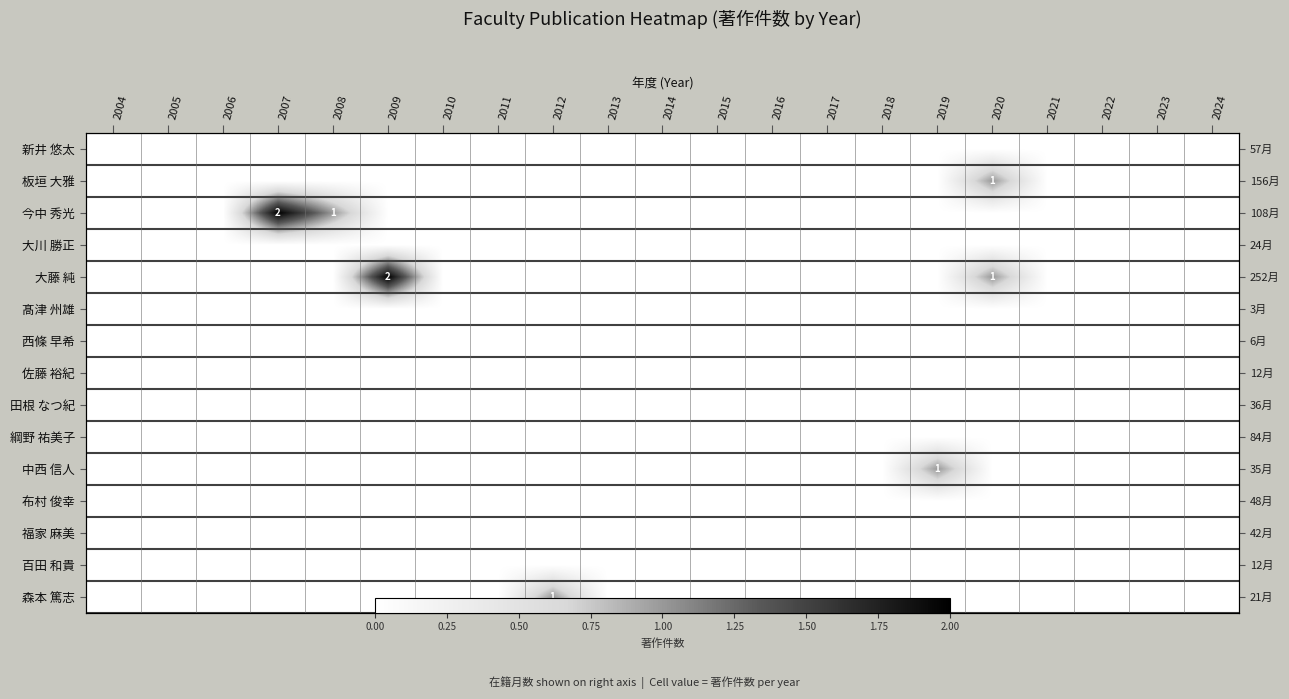

True or false: 森本 篤志 has a value of 0 at 2005.

False